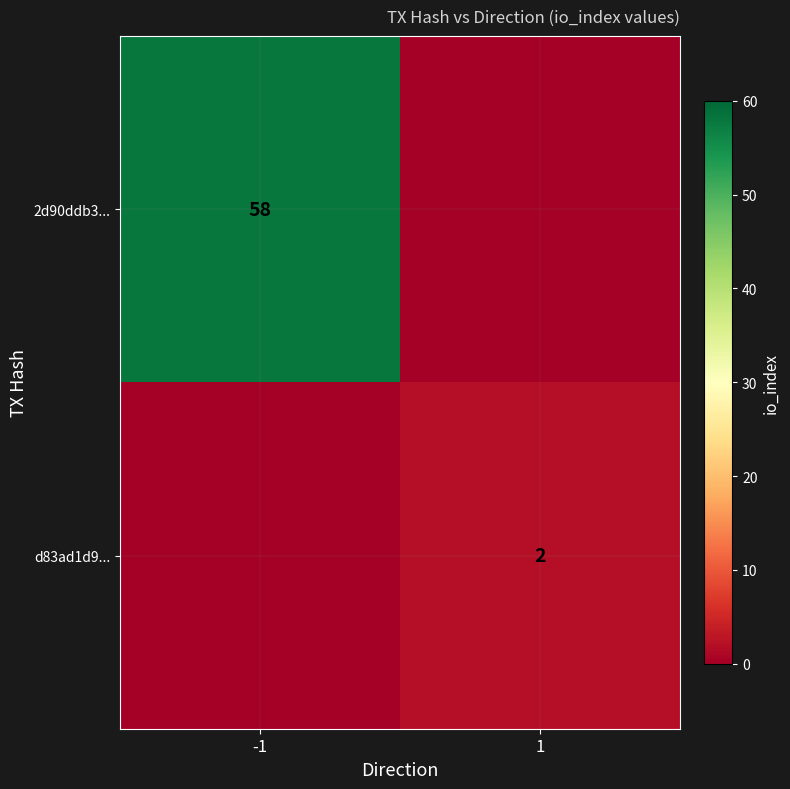

Which label corresponds to the largest value in the chart?

-1